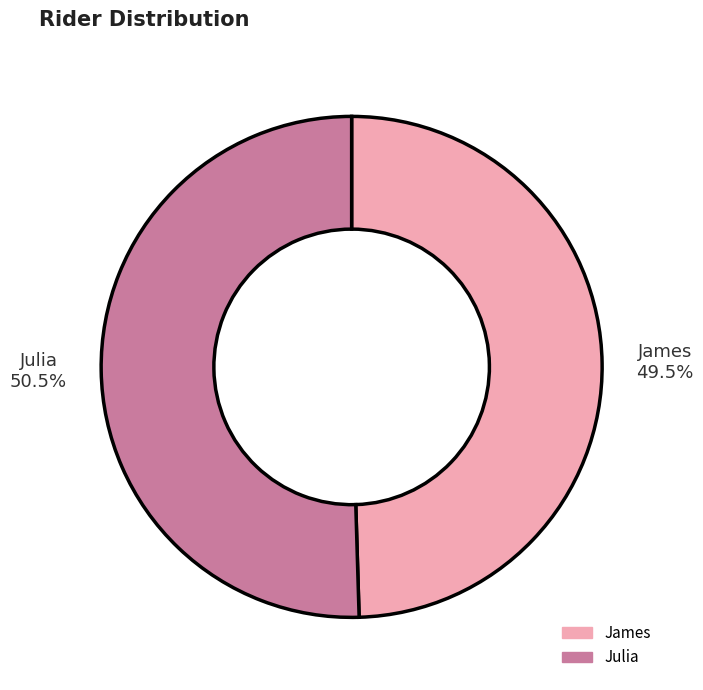

Does James represent more than half of the total?

No